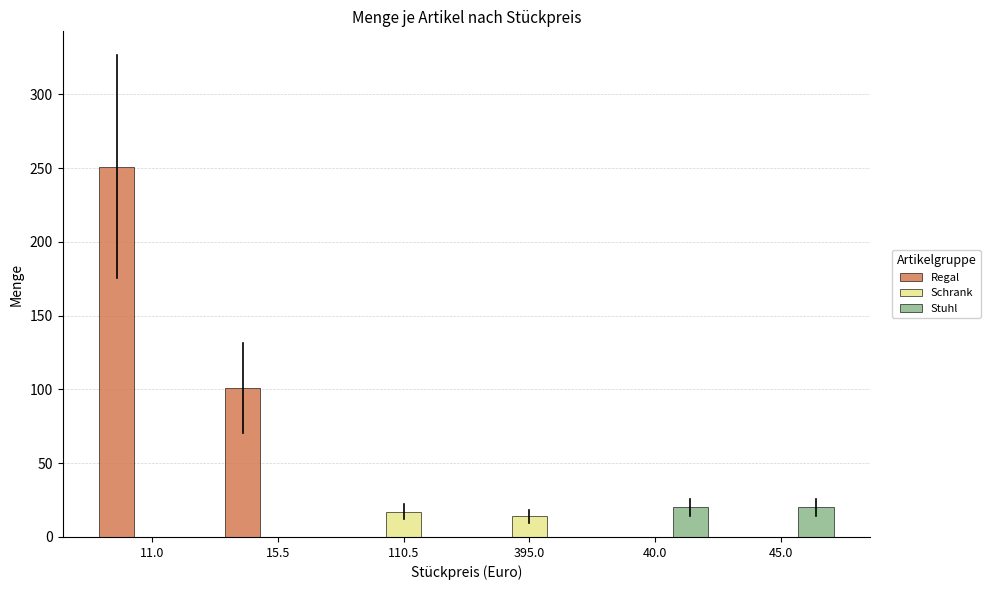

How many groups of bars are there?

6